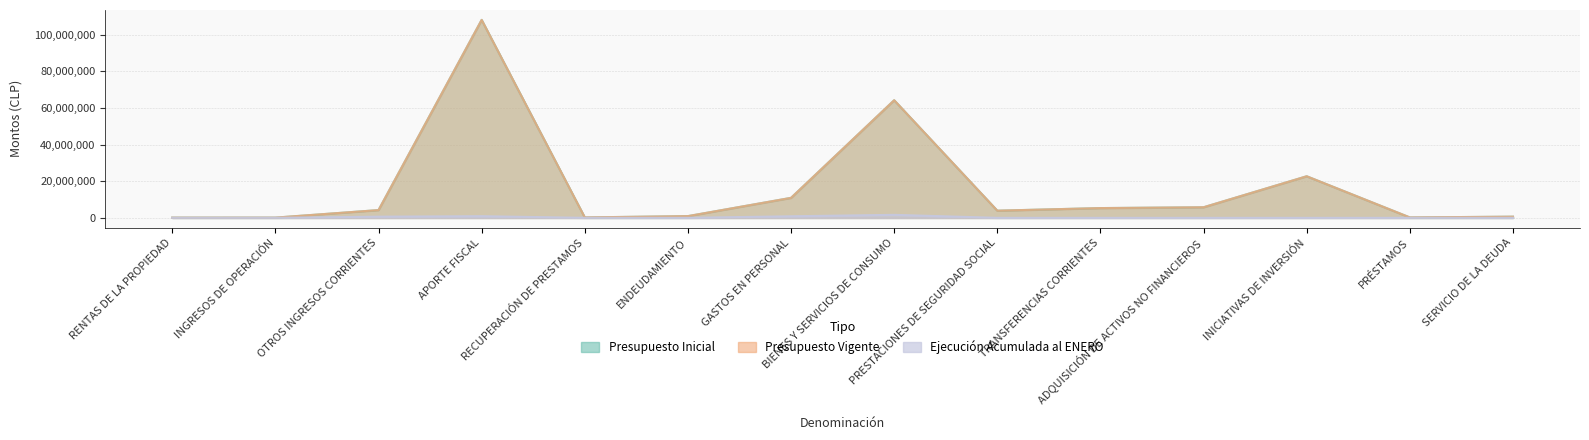

How many interior local valleys does the Presupuesto Vigente series have?

3